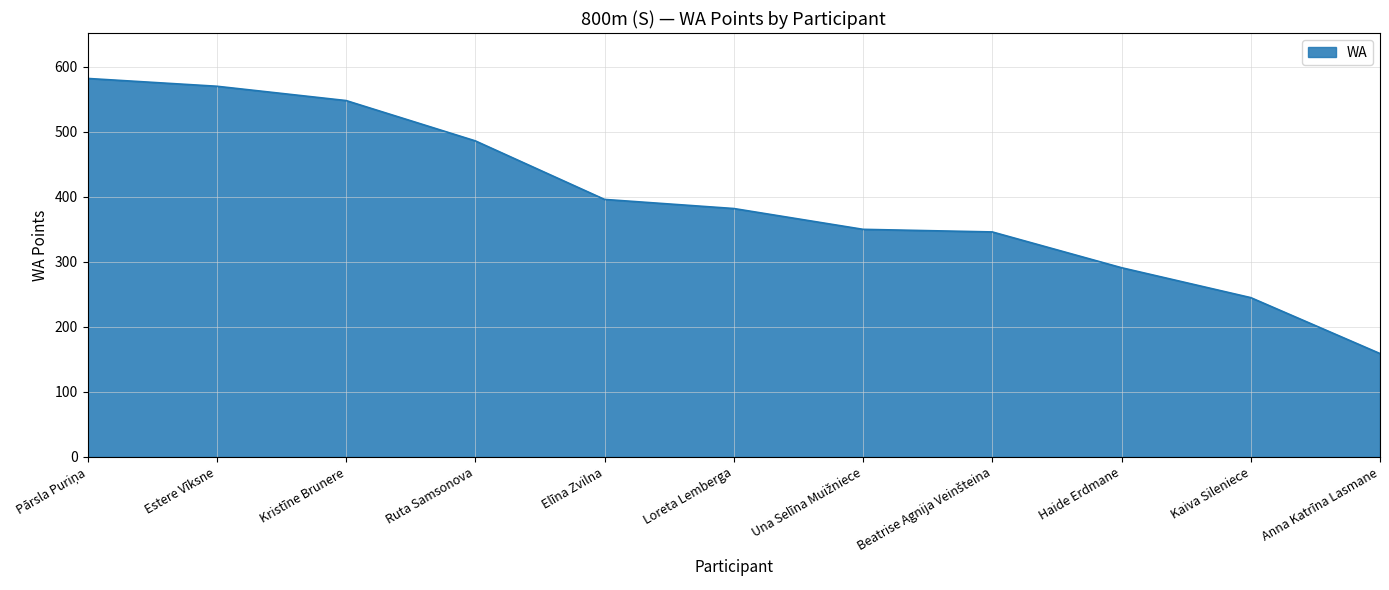

What is the change in value from Kristīne Brunere to Haide Erdmane?

-257